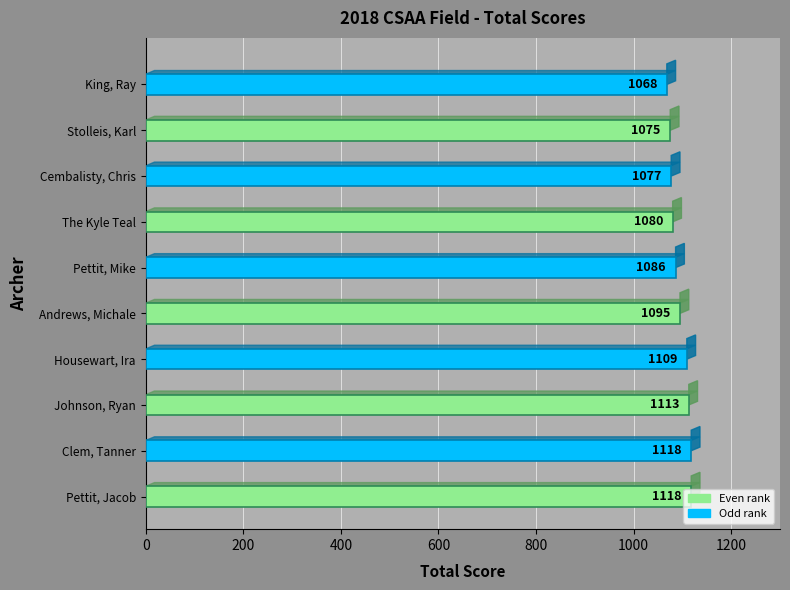

What is the approximate value at Clem, Tanner, to the nearest 5?

1120